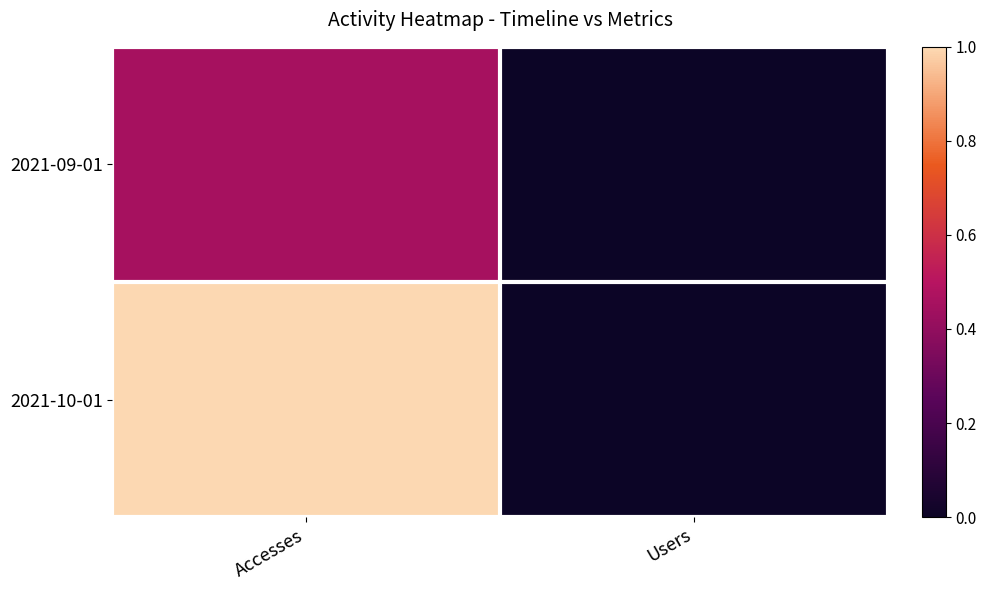

What is the difference between the highest and lowest values at Accesses?

0.5